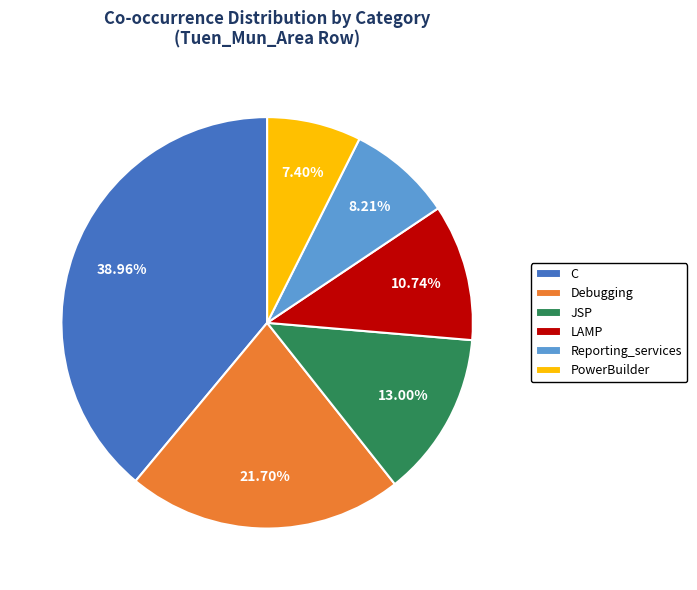

Which slice is the largest?

C